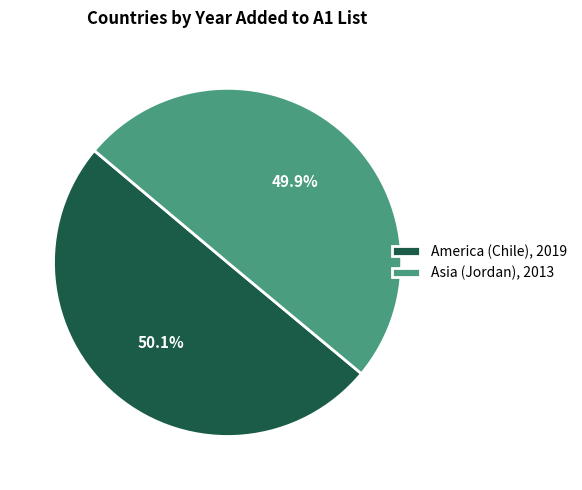

What is the ratio of the value at Asia (Jordan), 2013 to the value at America (Chile), 2019?

1.0